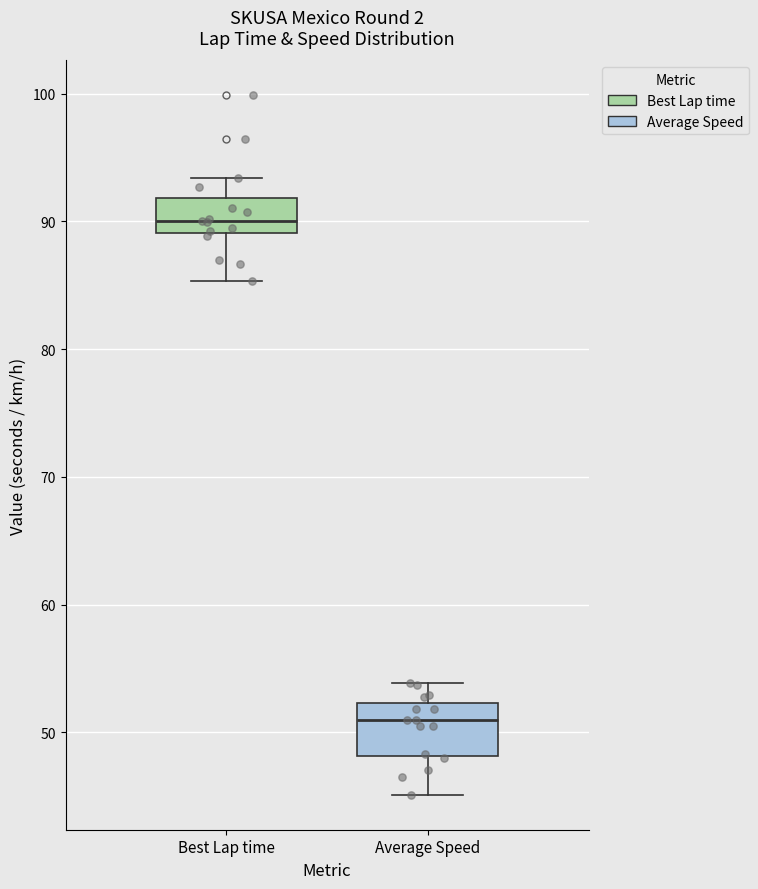

Reading left to right, transcribe this box plot: for each box, give where its median line is, the range the box spans, and where its two whiskers end, as read against the y-axis. The values are not printed on the chart, so give them approximately, as read against the axis.

Best Lap time: median 90, box 89 to 92, whiskers 85 to 93
Average Speed: median 51, box 48 to 52, whiskers 45 to 54